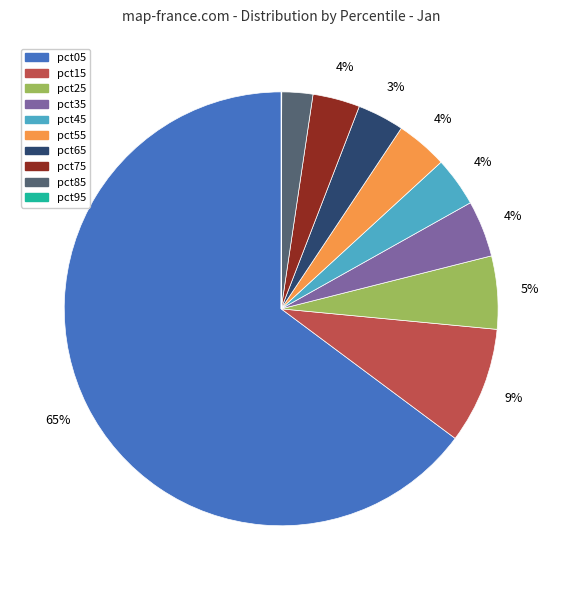

True or false: pct65 accounts for 3% of the total.

True